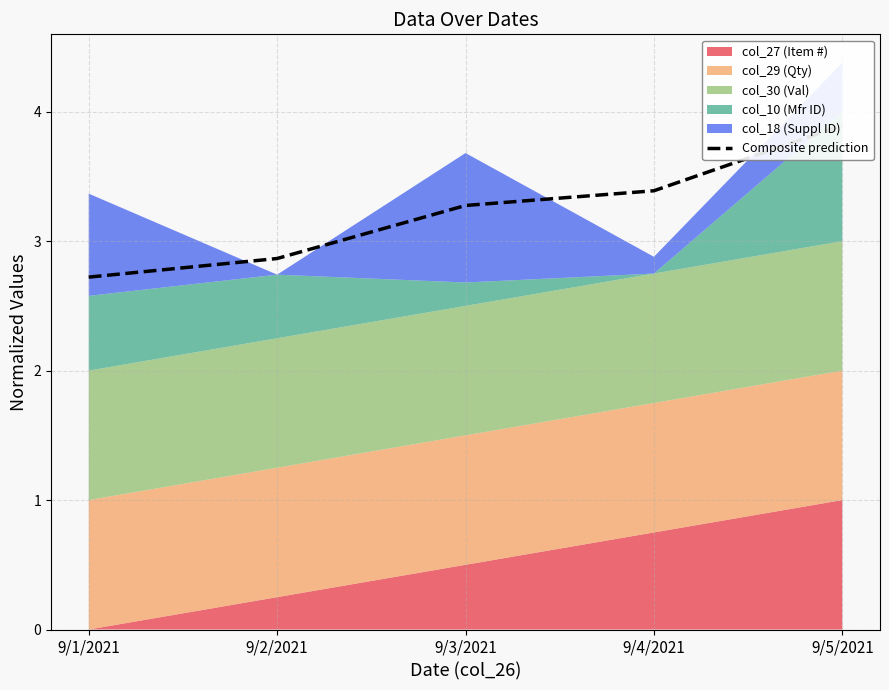

Where does the data first go above 3?

9/3/2021